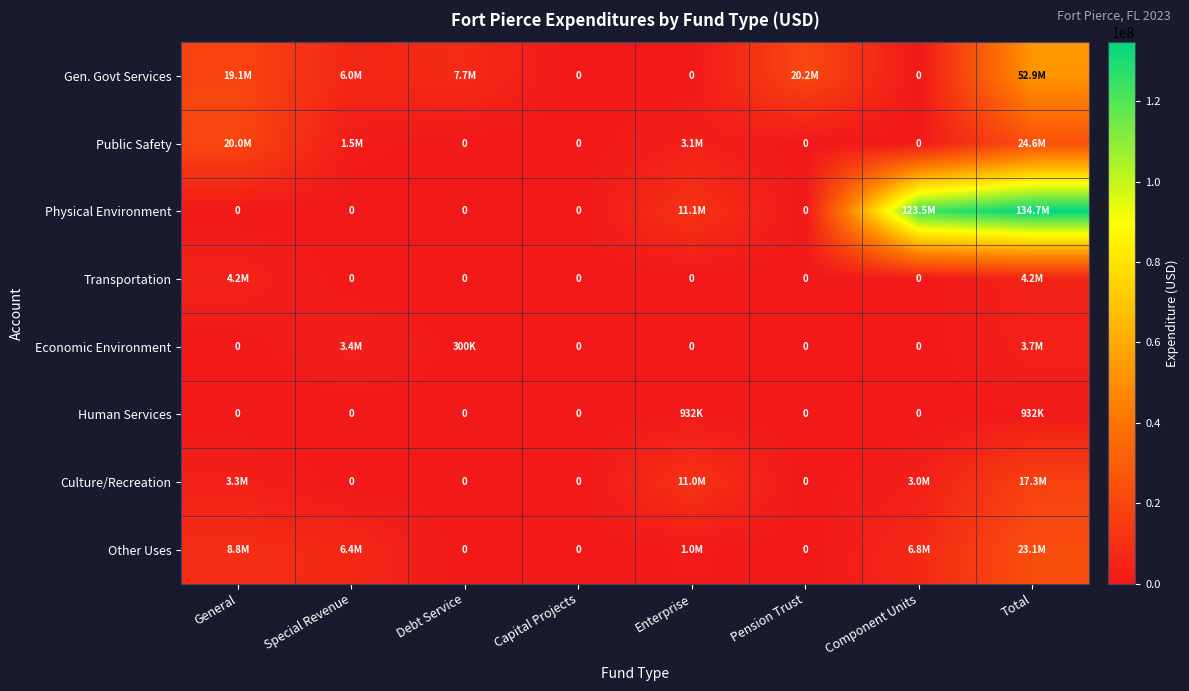

The Physical Environment series shows 0 at Debt Service. True or false?

True